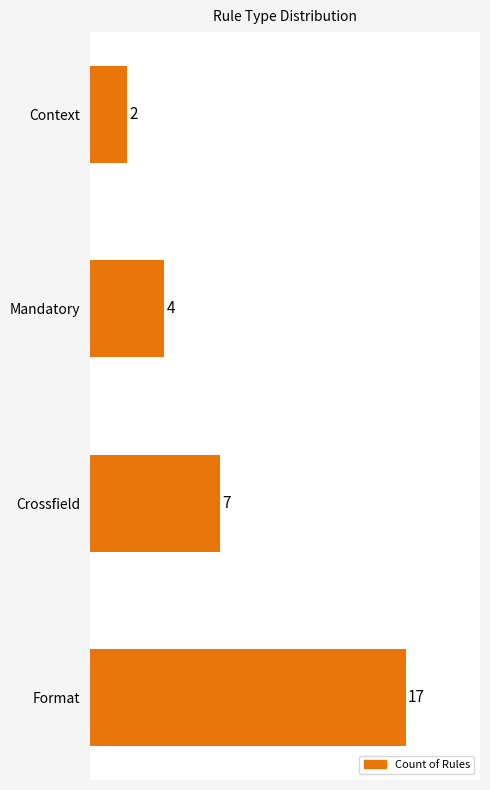

What is the label of the 1st bar from the bottom?

Format